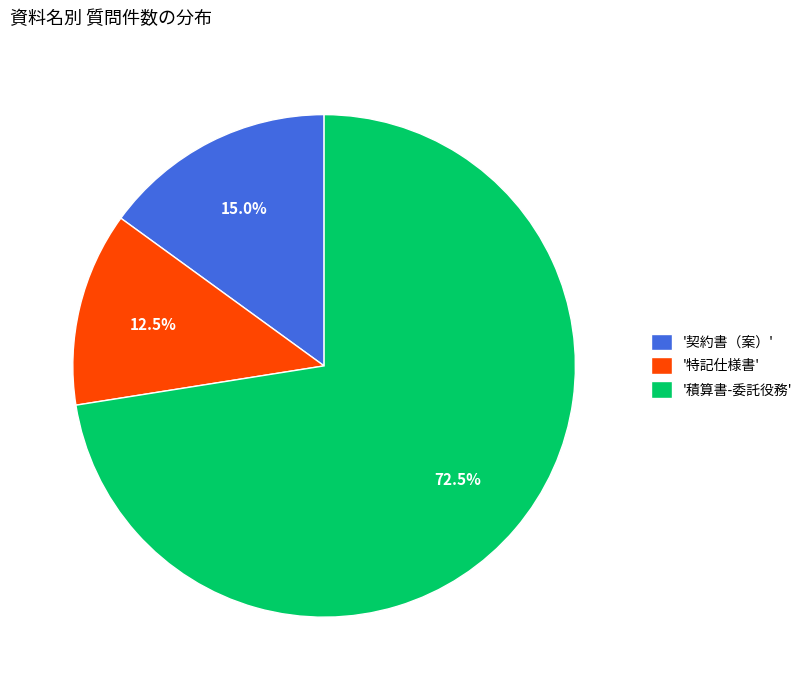

Is there a majority slice in this chart?

Yes